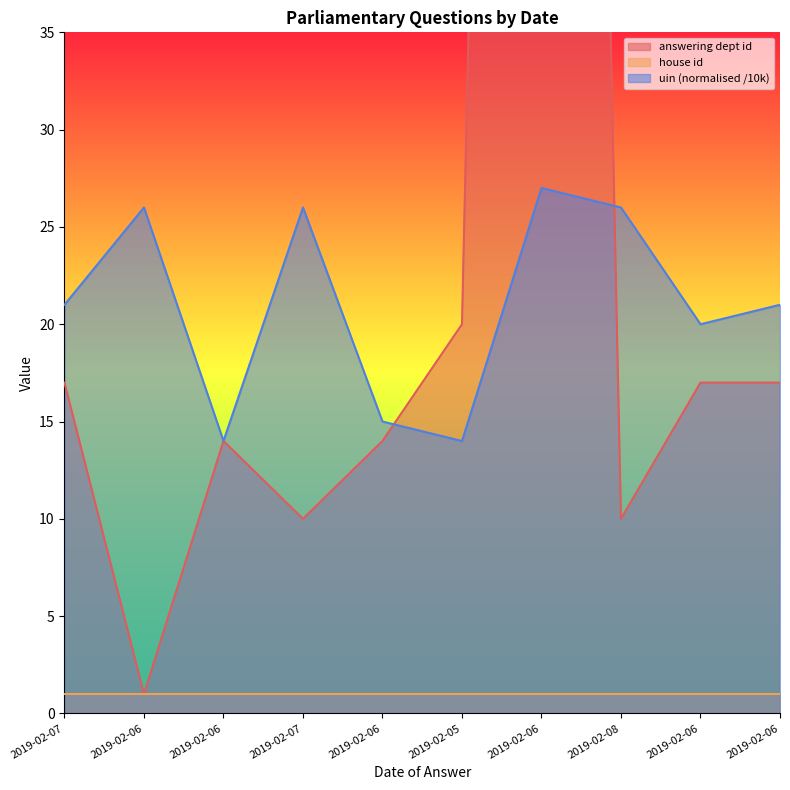

At which category does uin_norm reach its first local valley?

2019-02-06